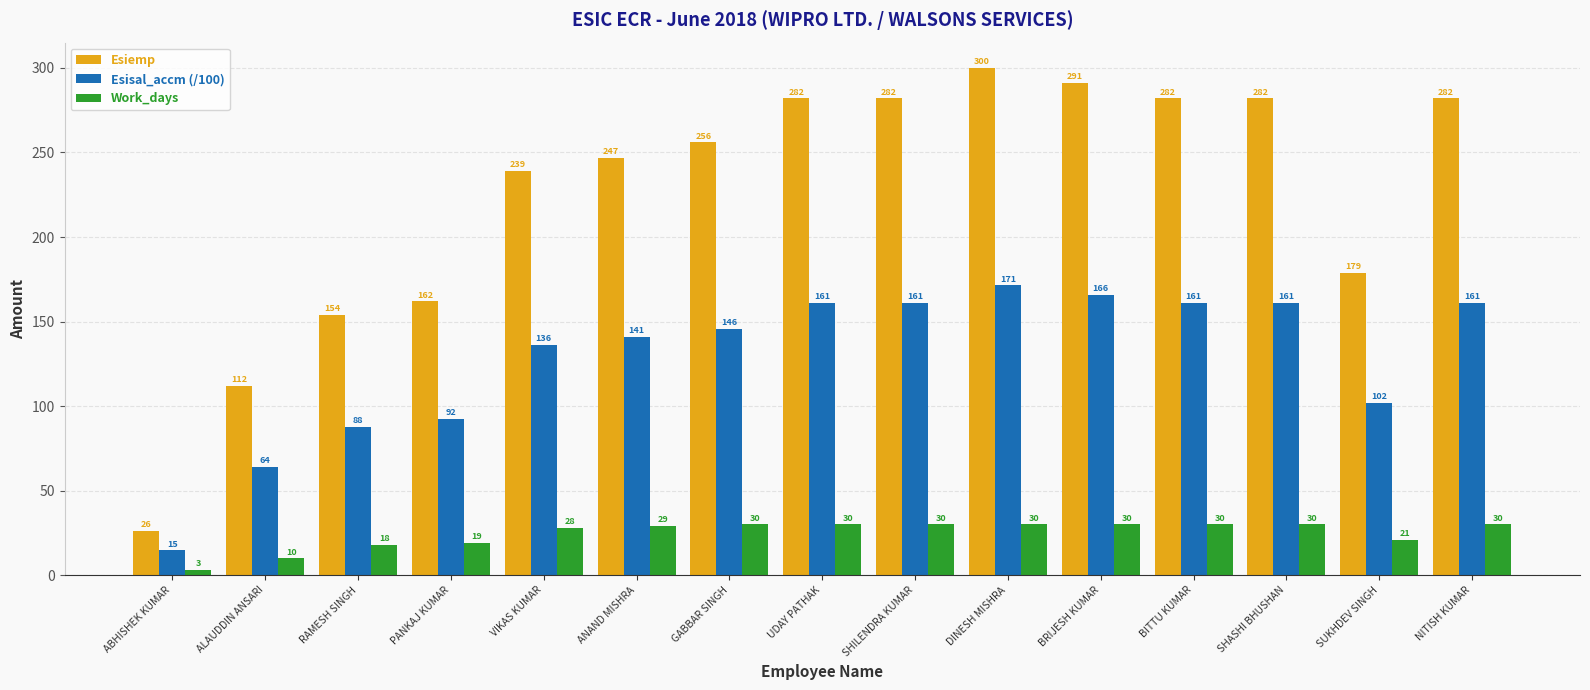

Which series has the widest spread of values?

Esiemp